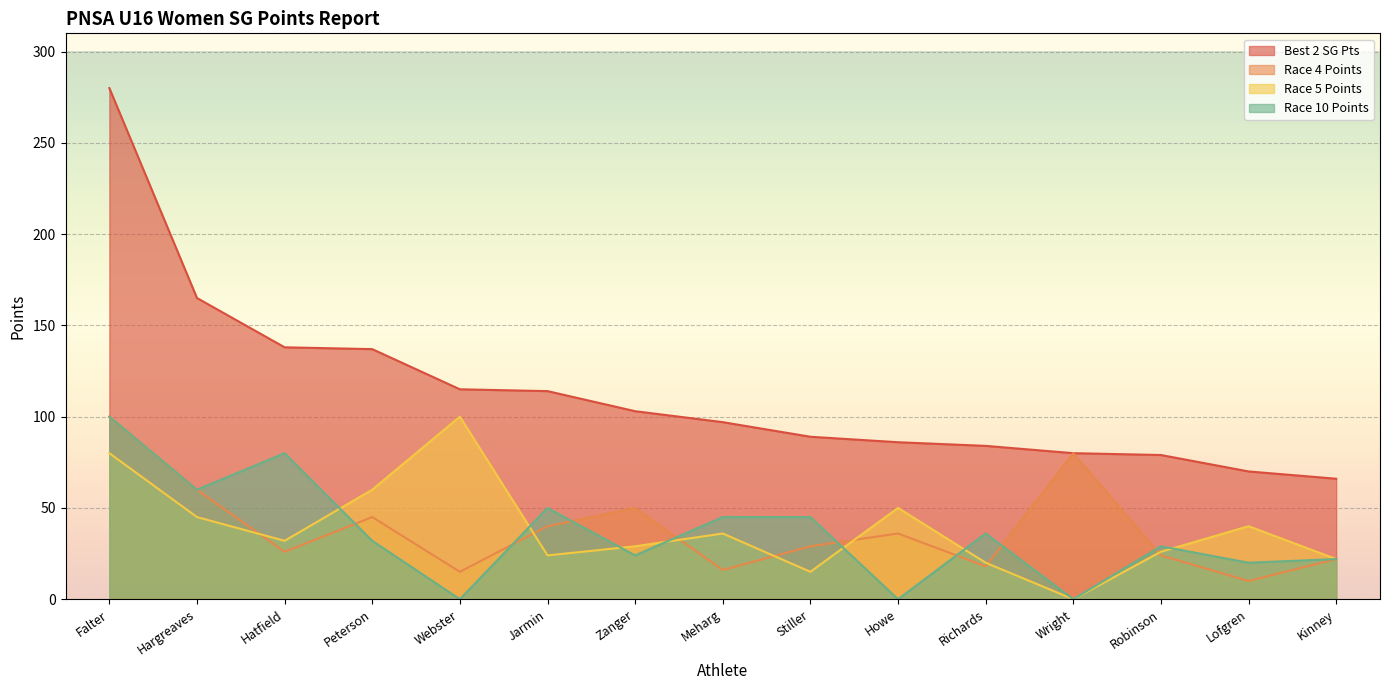

How many values in the Race 5 Points series are below 32?

7